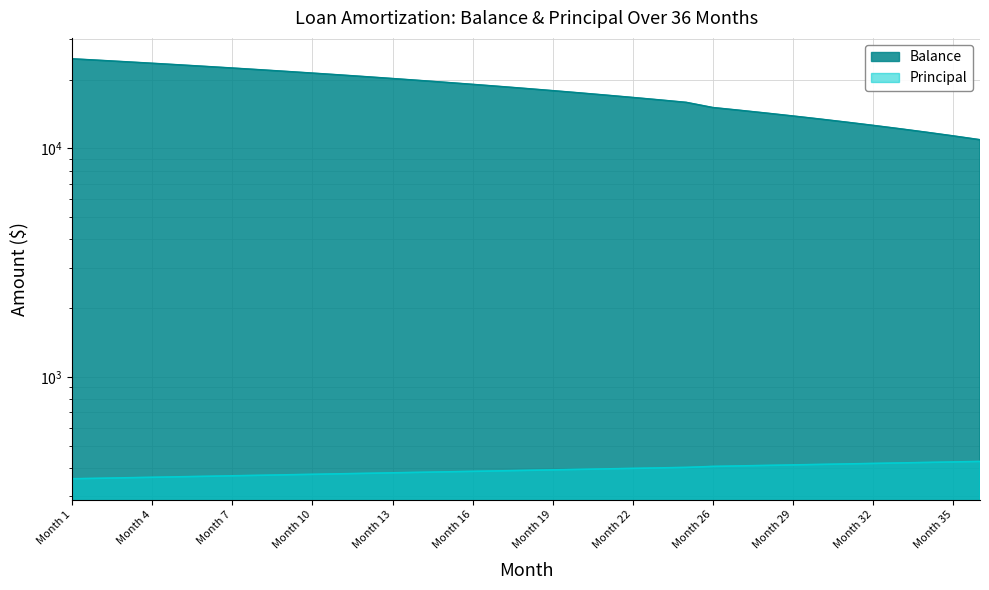

True or false: Principal and Balance cross at least once.

False